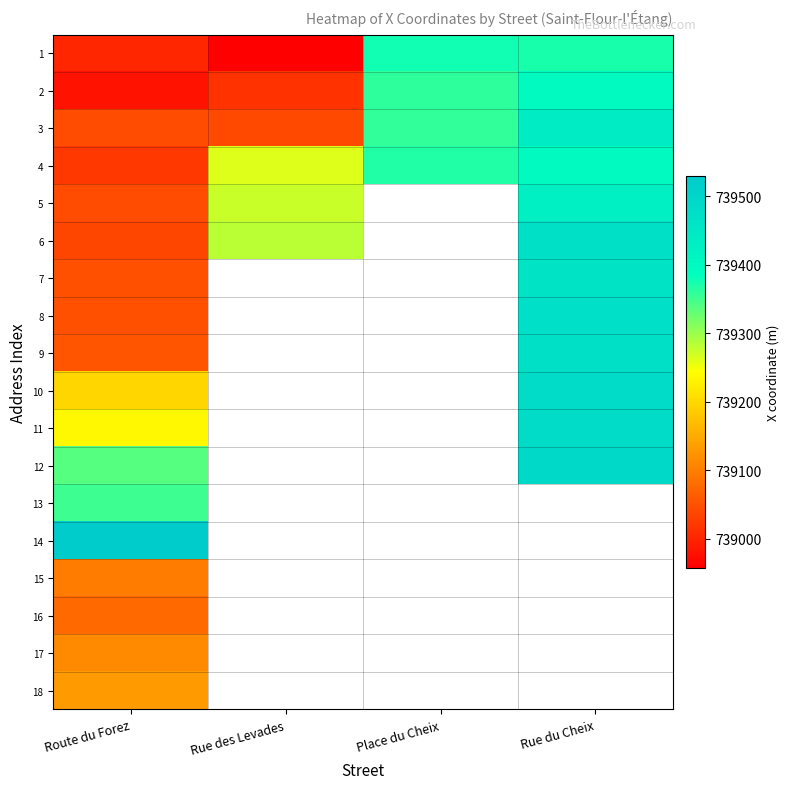

Which series changed the most between Place du Cheix and Rue du Cheix?

3